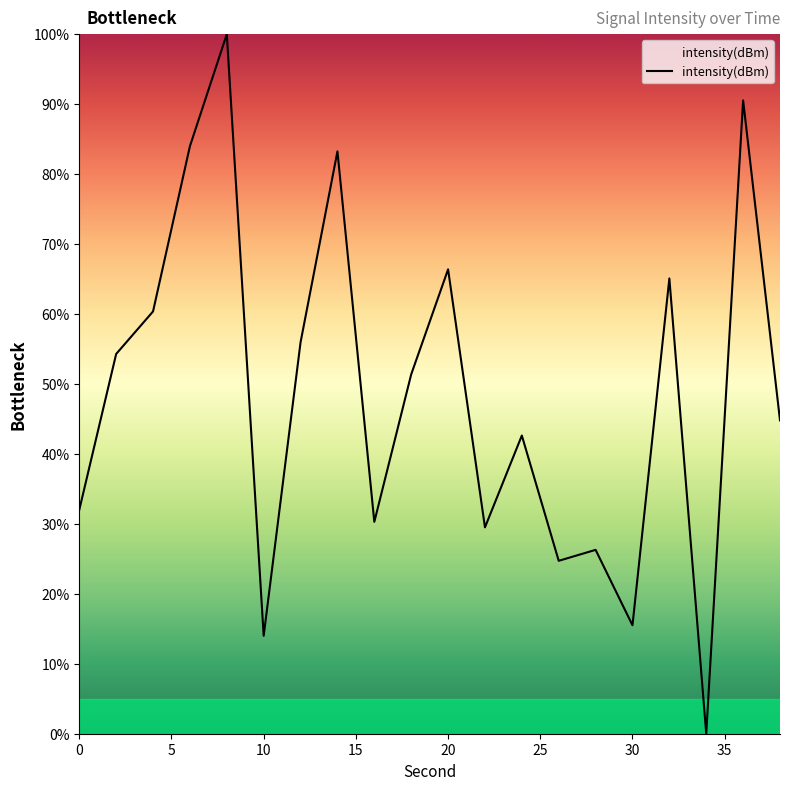

How many distinct data groups are displayed?

1